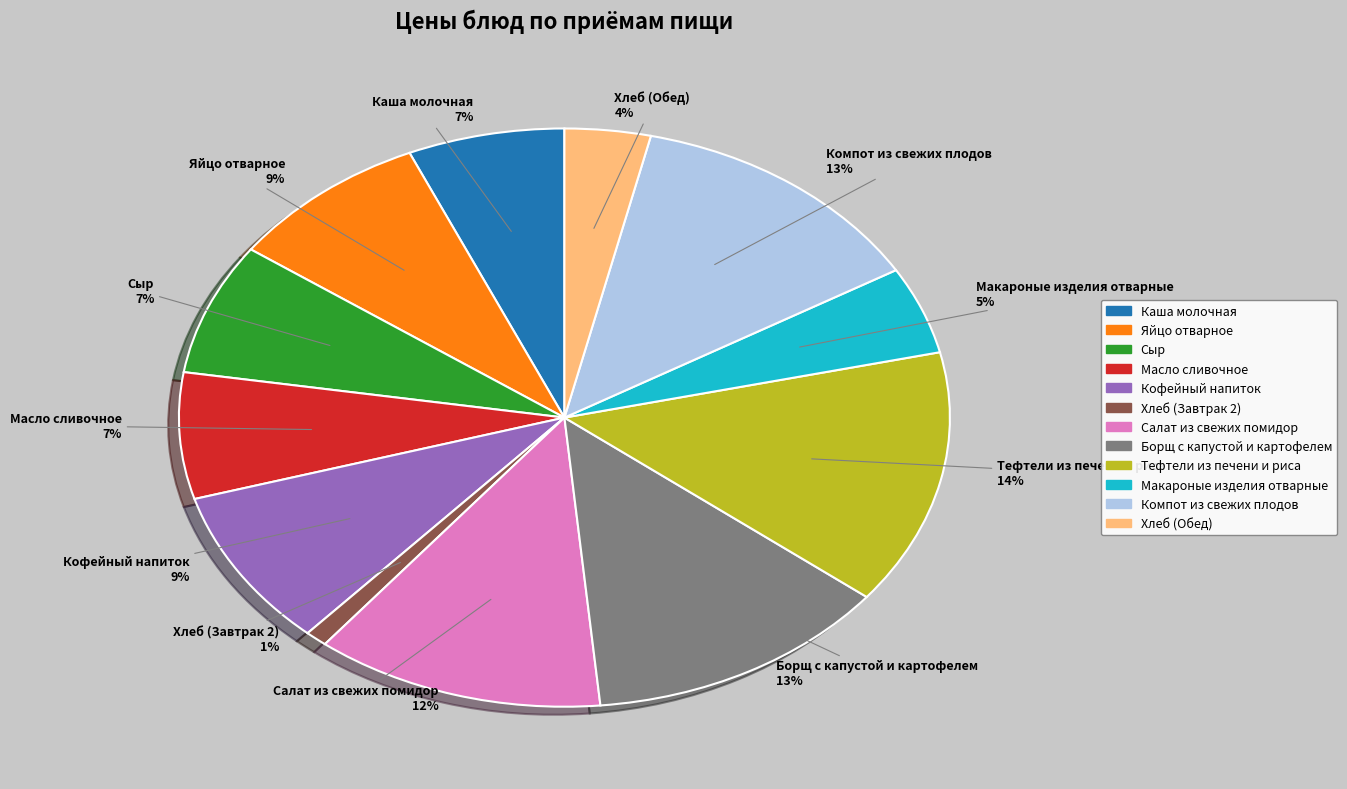

Which has a higher value, Кофейный напиток or Хлеб (Завтрак 2)?

Кофейный напиток